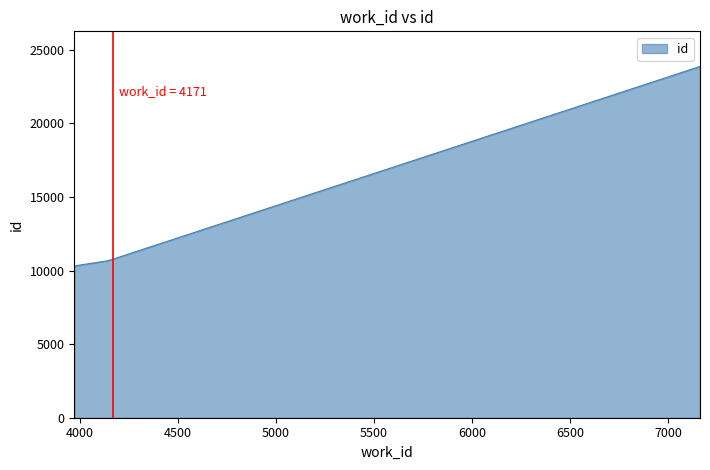

What is the sum of all values?

66270